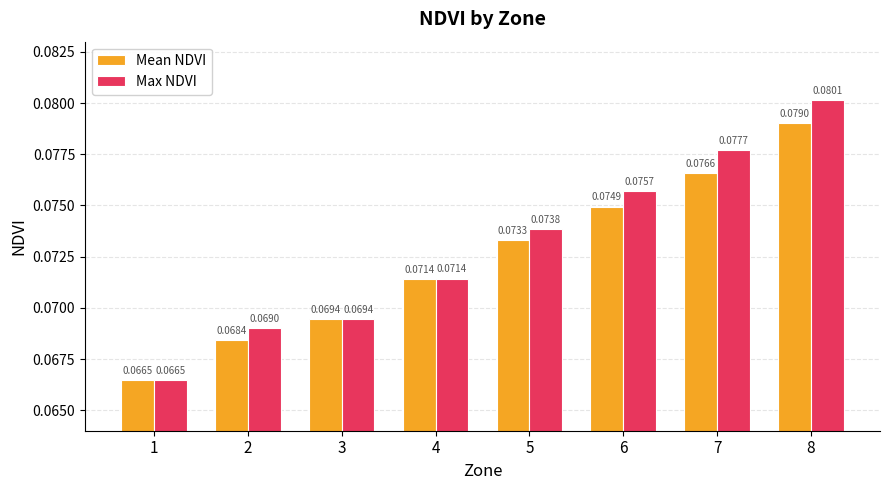

At how many categories does at least one series exceed 0?

8